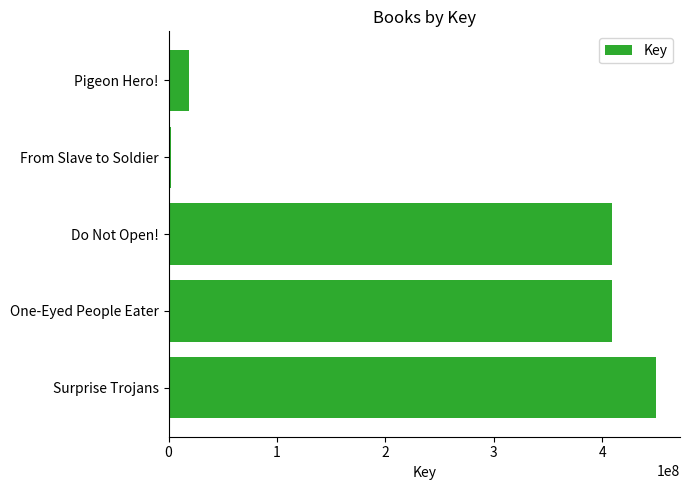

Are the bars grouped side by side (vs. stacked)?

No